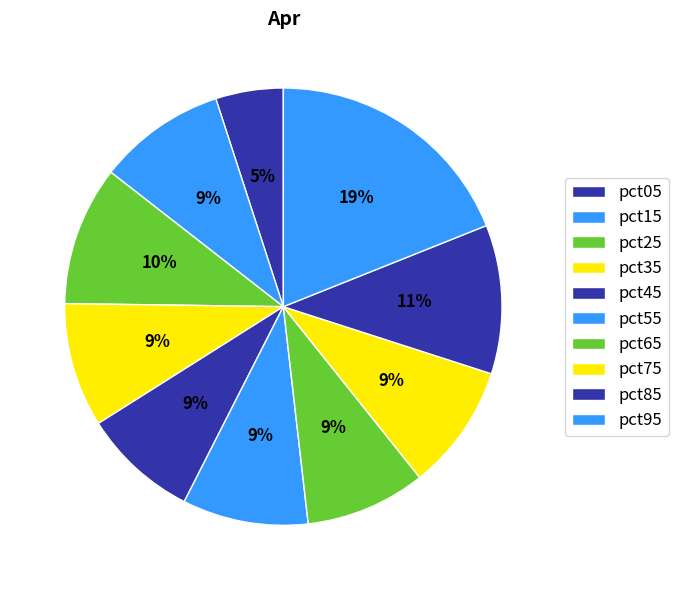

How many slices are in this pie chart?

10